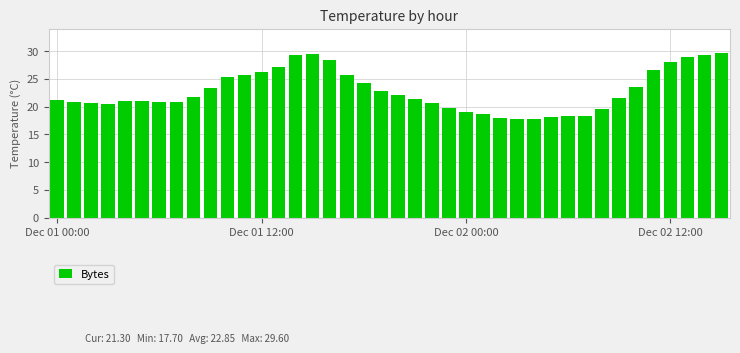

What is the minimum value shown in the chart?

17.7